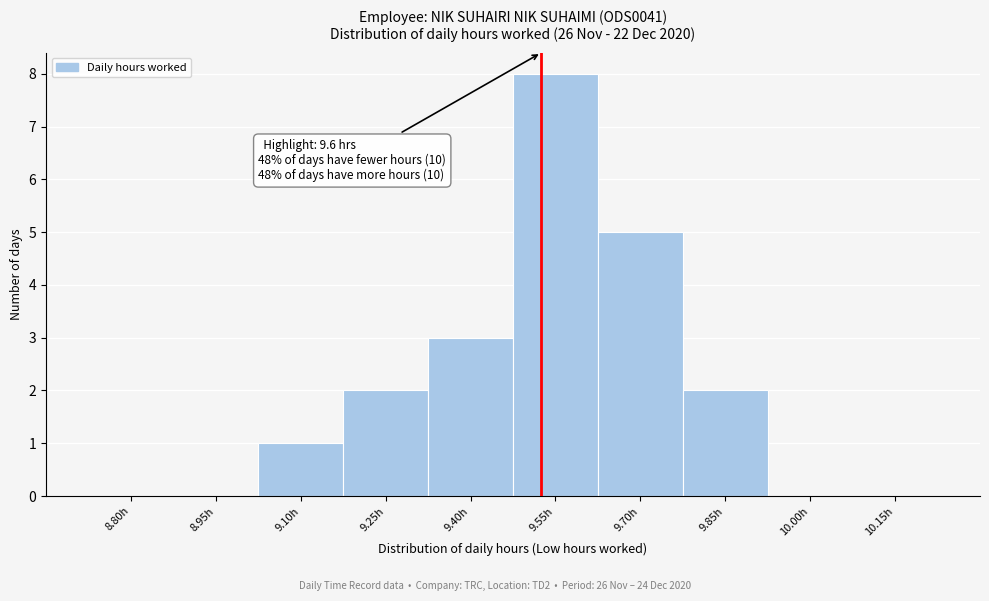

Reading left to right, what are all the values shown in this chart?

8.80h=0	8.95h=0	9.10h=1	9.25h=2	9.40h=3	9.55h=8	9.70h=5	9.85h=2	10.00h=0	10.15h=0